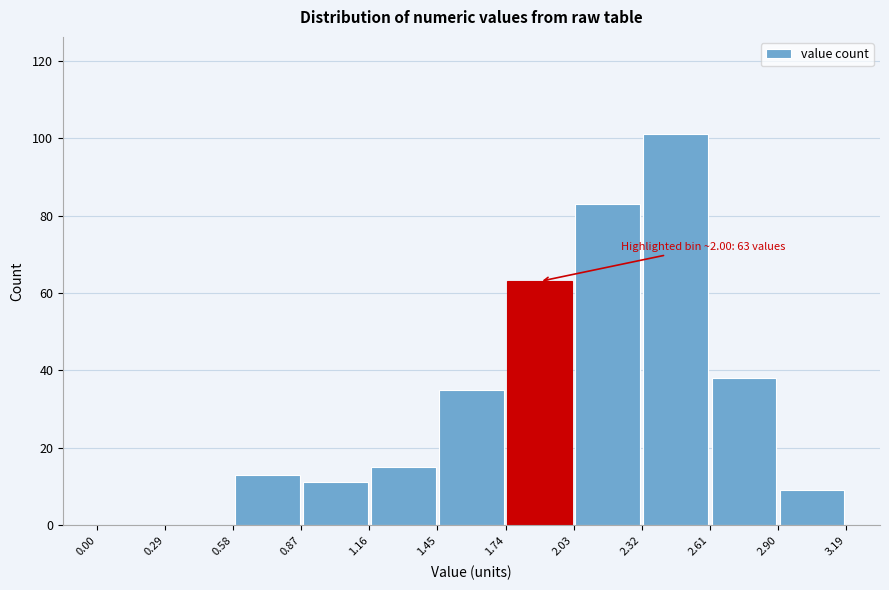

Over which range of the x-axis is the bar tallest?

2.32 to 2.61